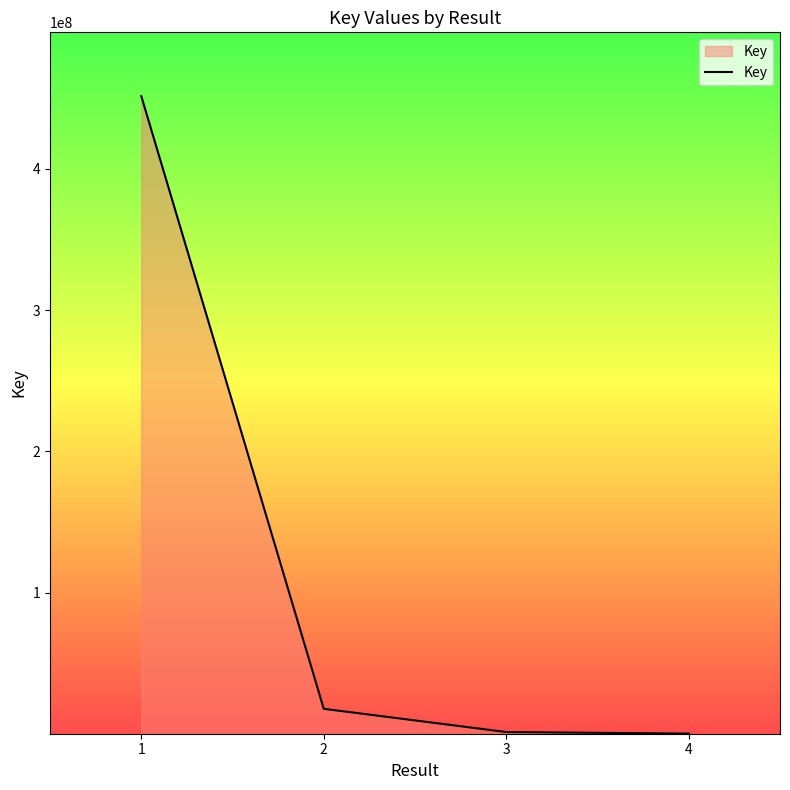

What is the maximum value shown in the chart?

451425270